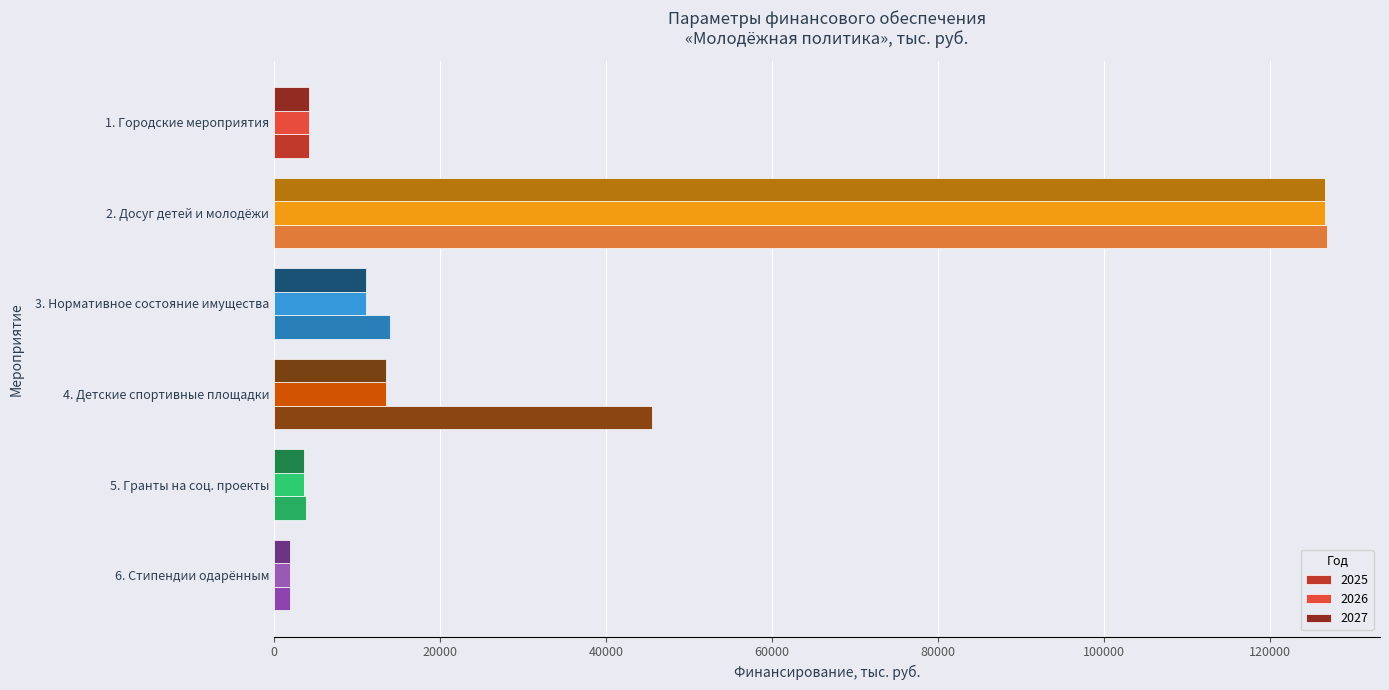

What is the average value of the 2027 series?

26809.9